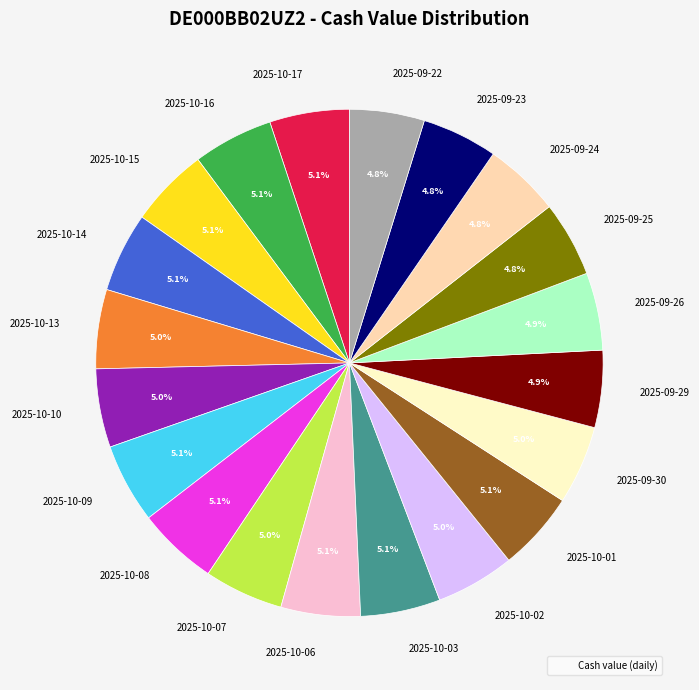

Does 2025-10-17 represent more than half of the total?

No